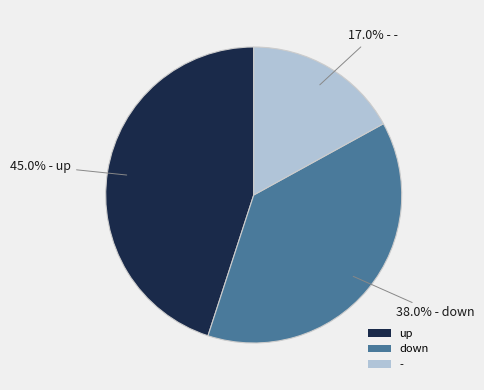

Rank the categories by value from lowest to highest.

-, down, up